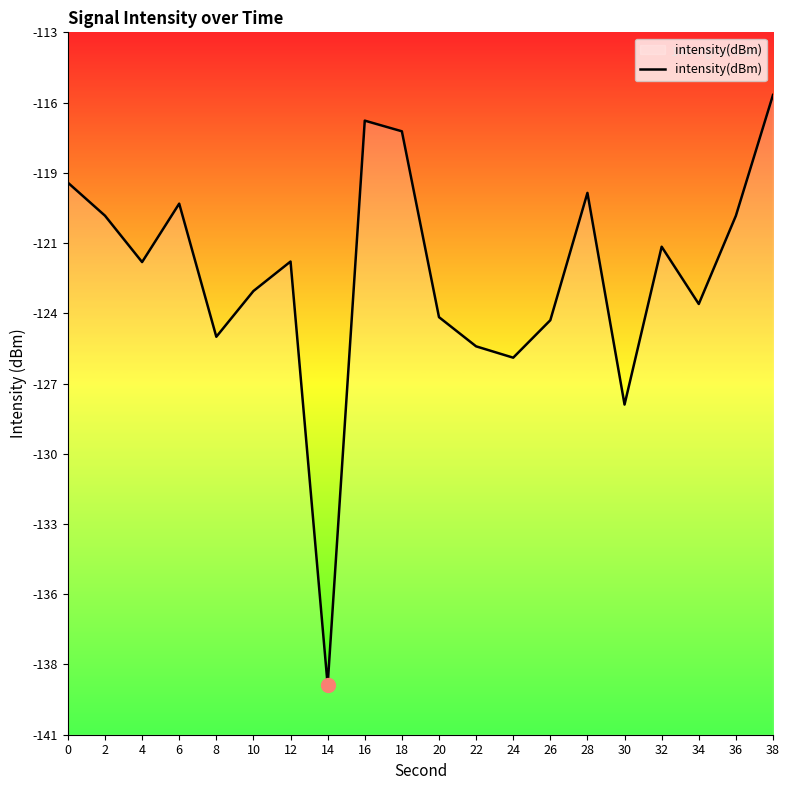

Reading left to right, what are all the values shown in this chart?

0=-119.1	2=-120.4	4=-122.2	6=-119.9	8=-125.3	10=-123.4	12=-122.2	14=-139.3	16=-116.6	18=-117.0	20=-124.5	22=-125.6	24=-126.1	26=-124.6	28=-119.5	30=-128.0	32=-121.6	34=-123.9	36=-120.4	38=-115.5